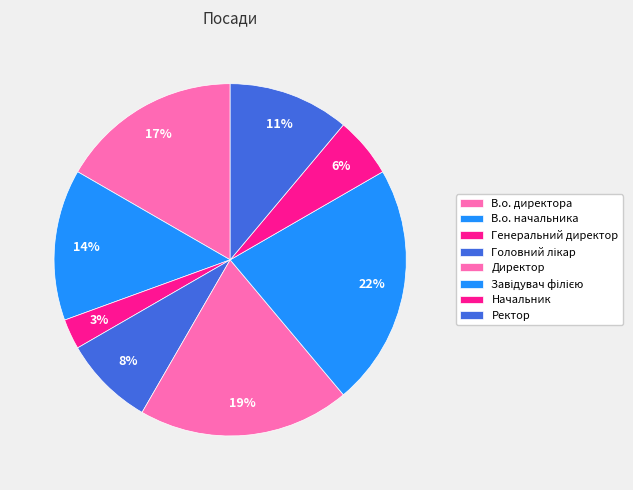

Which category has the smallest portion of the pie?

Генеральний директор